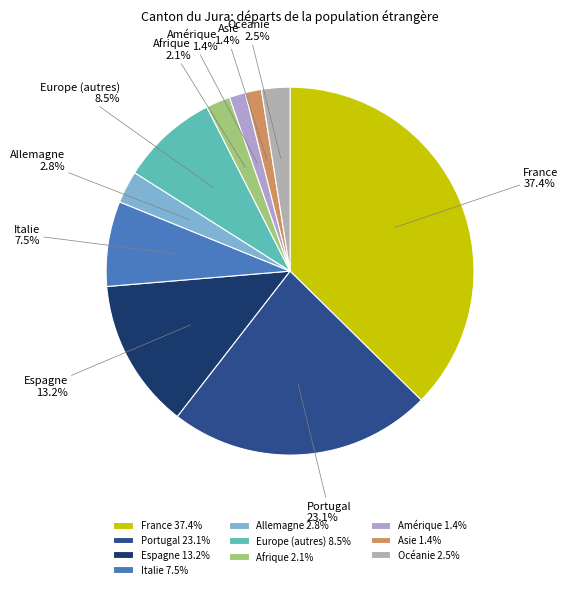

Which has a higher value, Amérique or France?

France